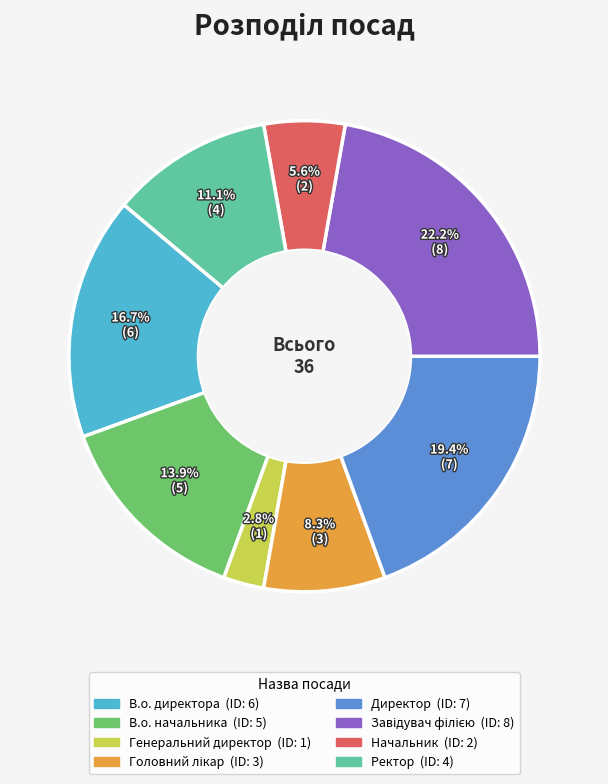

What percentage is NOT represented by Генеральний директор?

97.2%